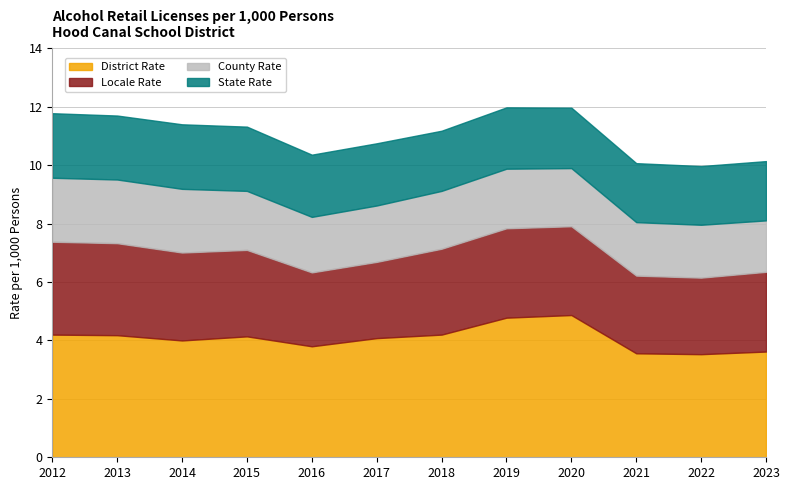

What is the average value of the state_rate series?

2.1